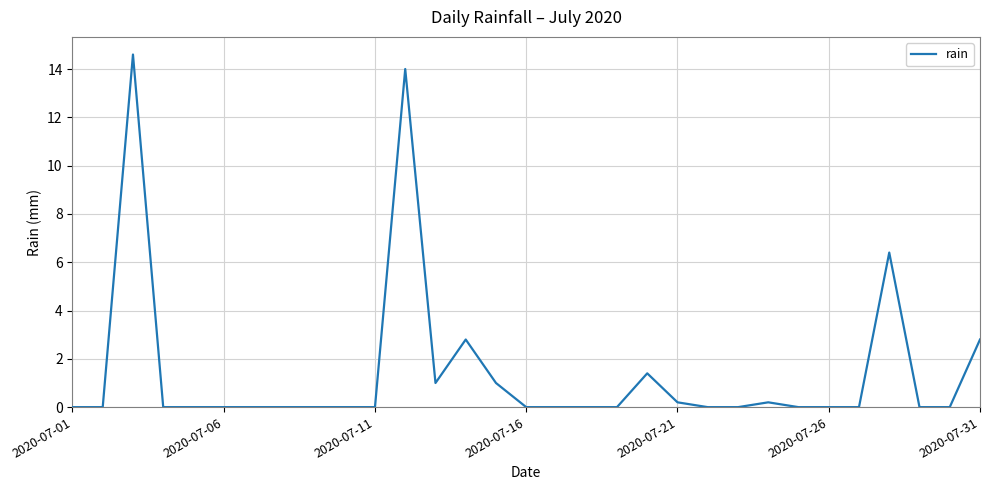

Does the chart display data point markers on the line(s)?

No